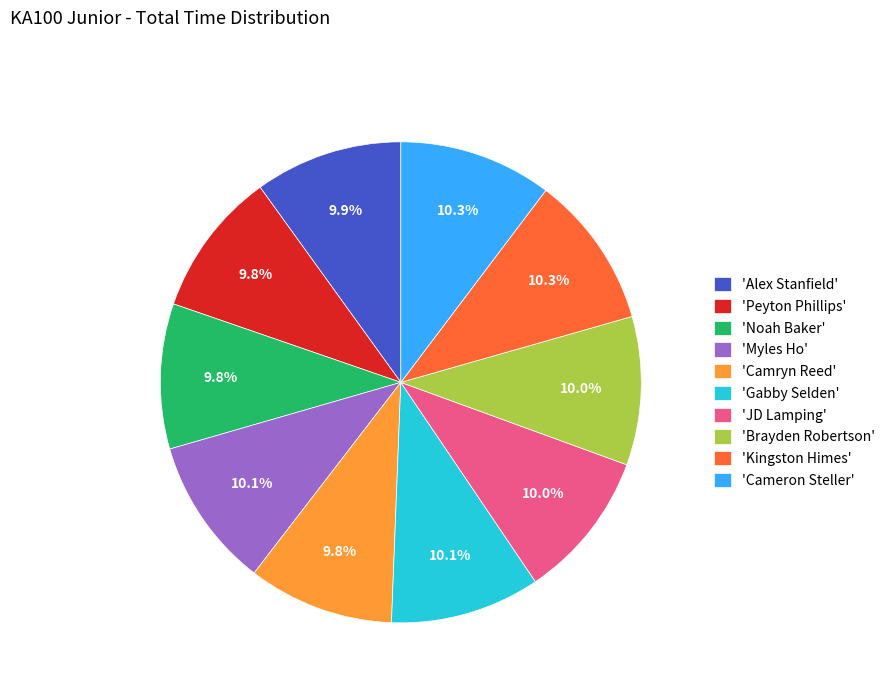

Is there a majority slice in this chart?

No